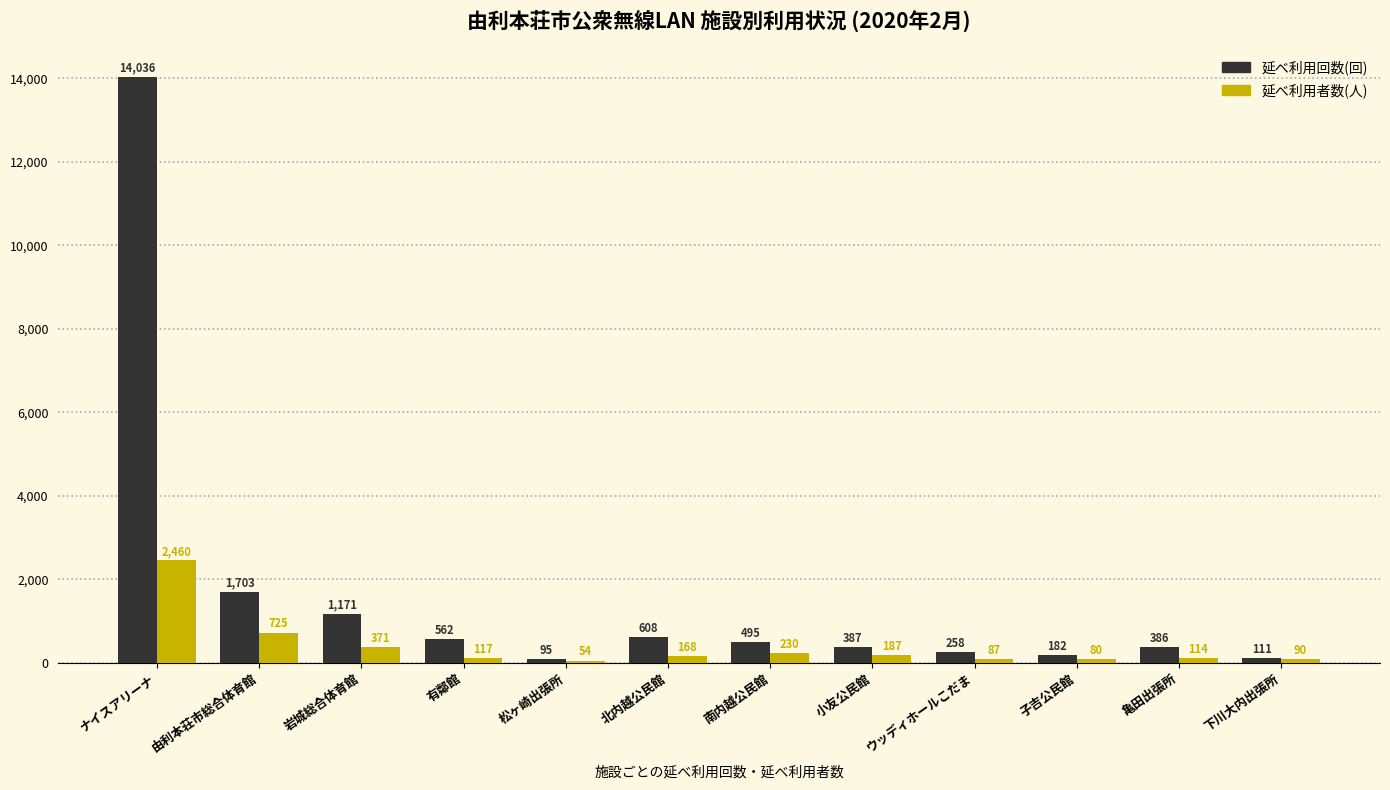

Does the chart contain stacked bars?

No